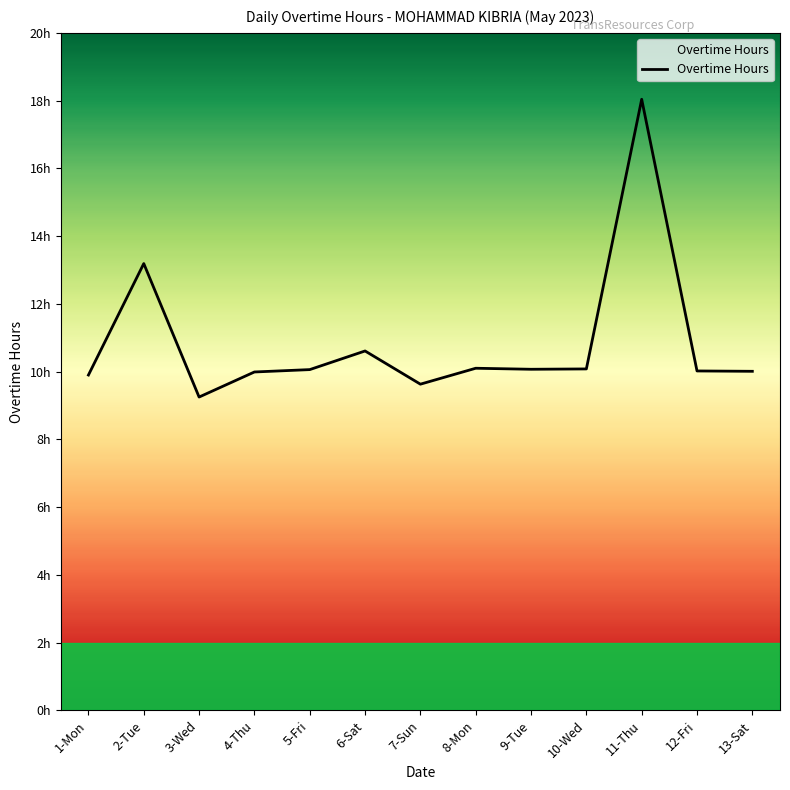

The value at 4-Thu is 10.0. True or false?

True